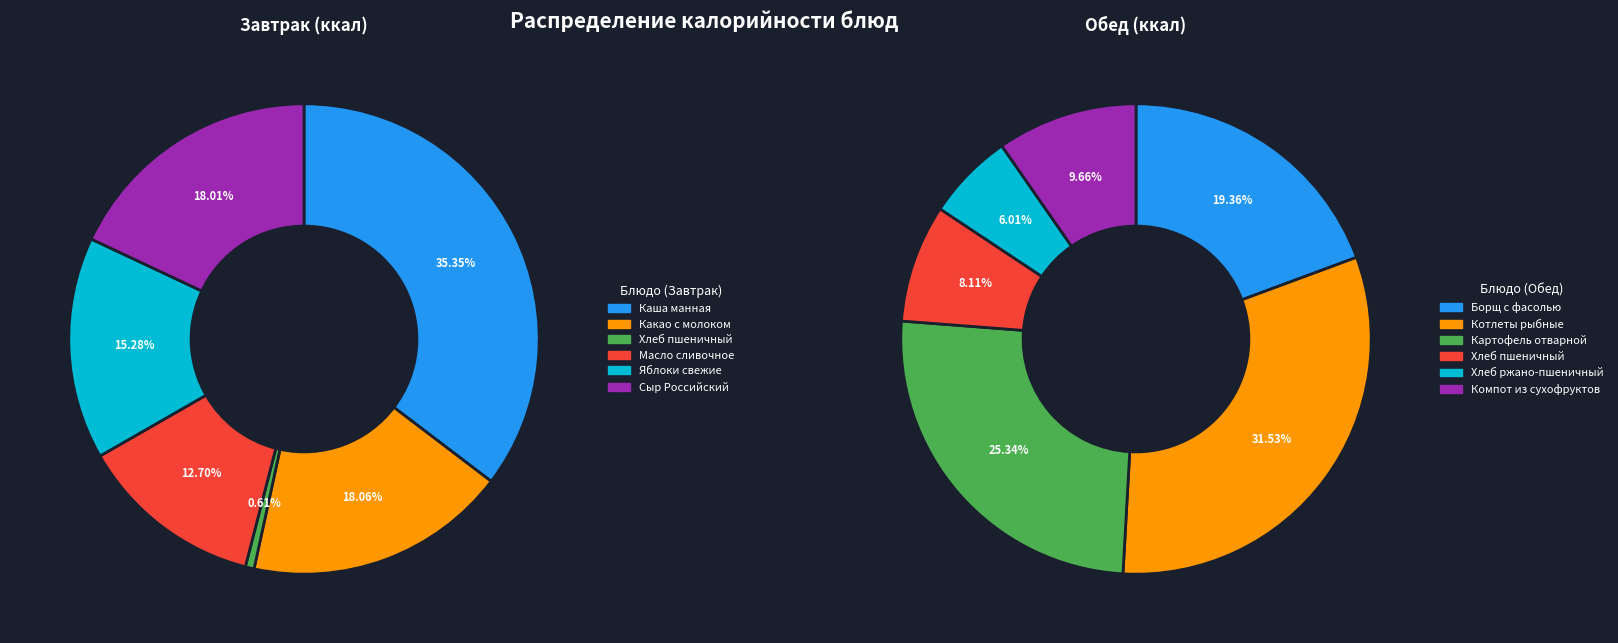

Which series has the largest range (max minus min)?

Обед